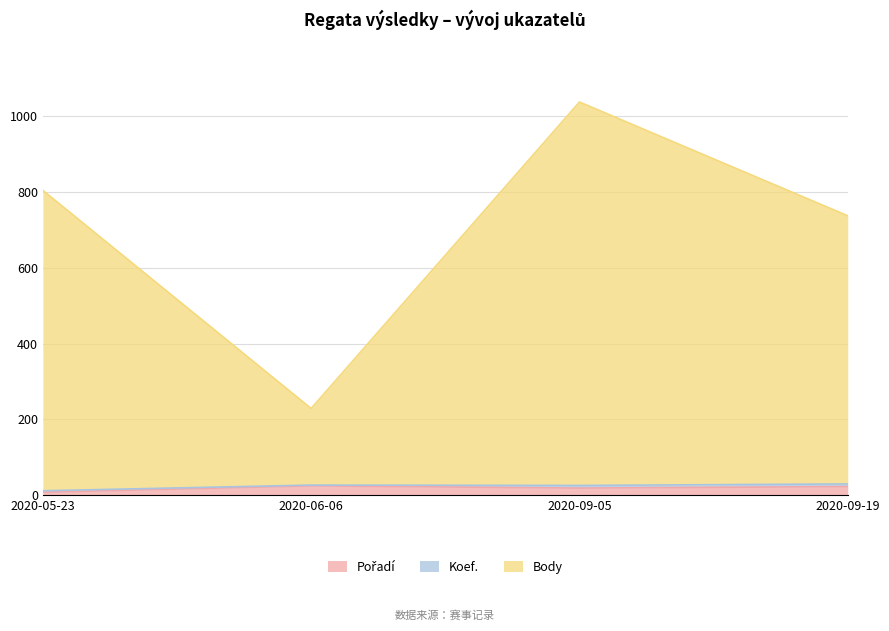

The Pořadí series shows 19 at 2020-09-05. True or false?

True